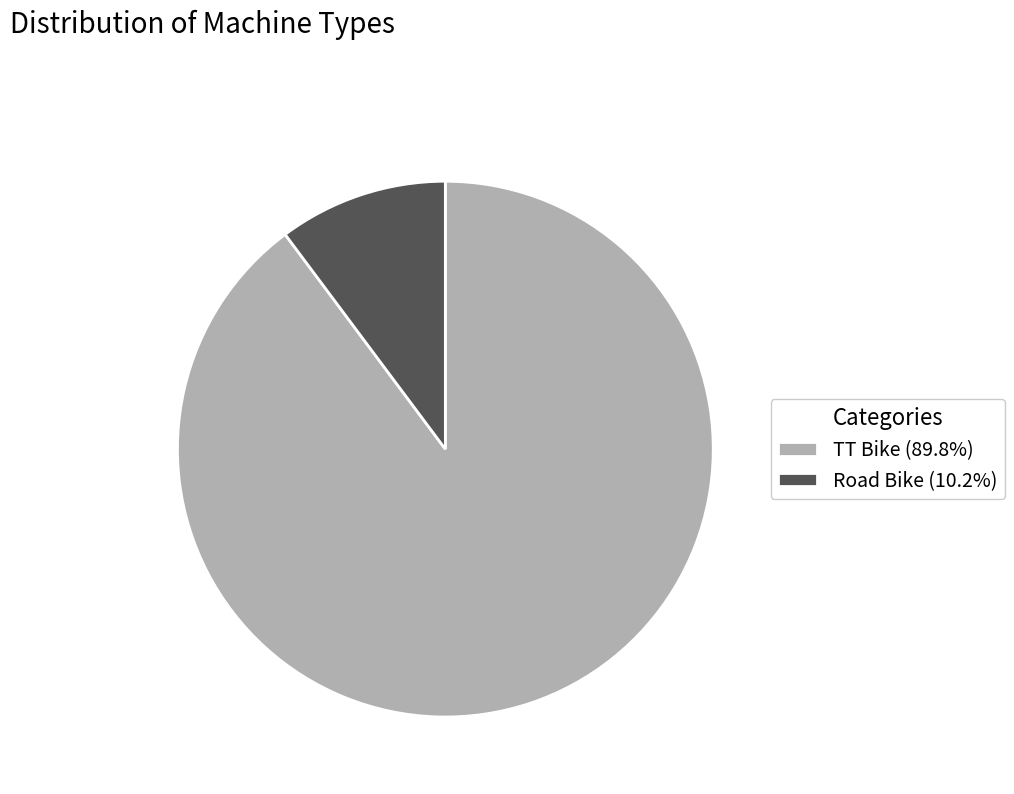

True or false: Road Bike accounts for 1% of the total.

False